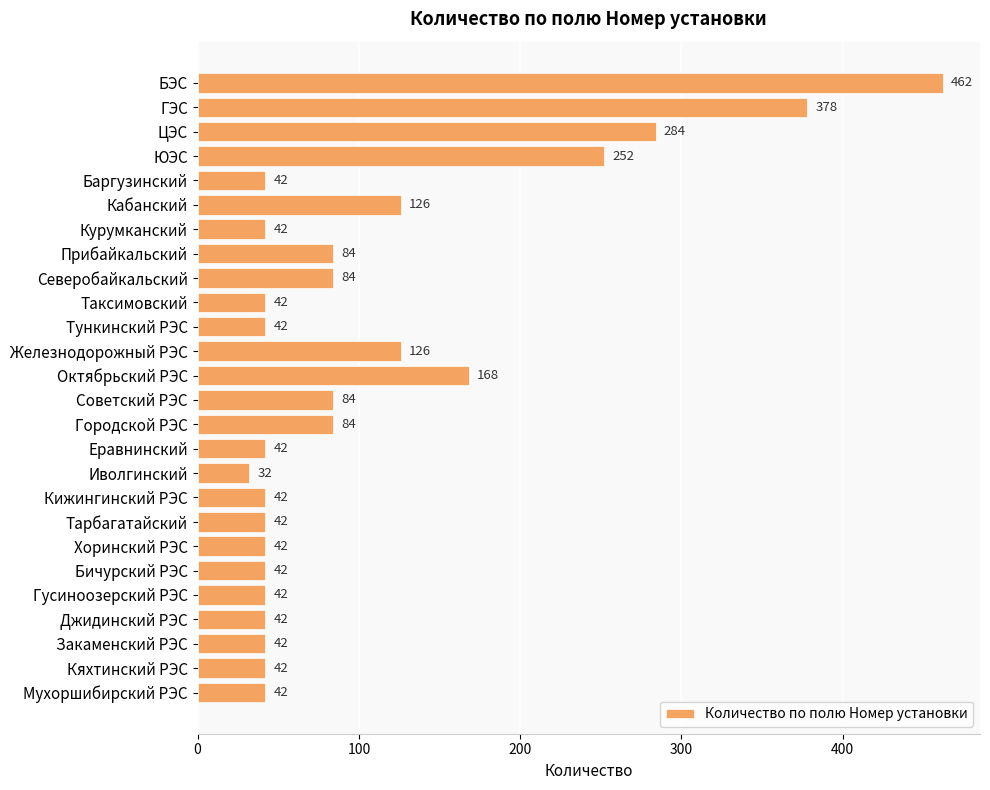

At which label is the value closest to 247?

ЮЭС